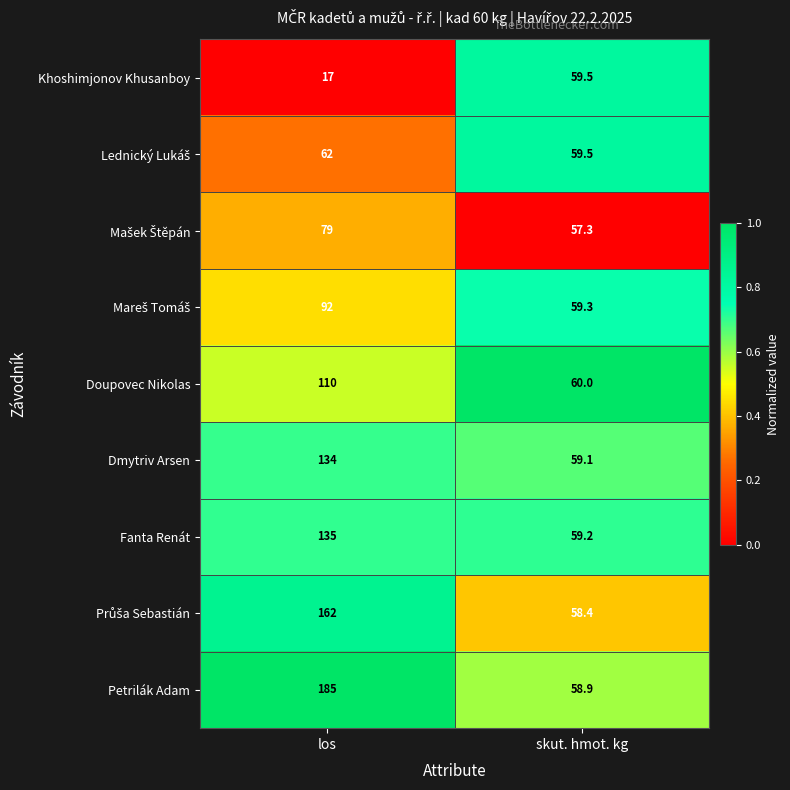

Is it true that Khoshimjonov Khusanboy equals 59.5 at skut. hmot. kg?

True